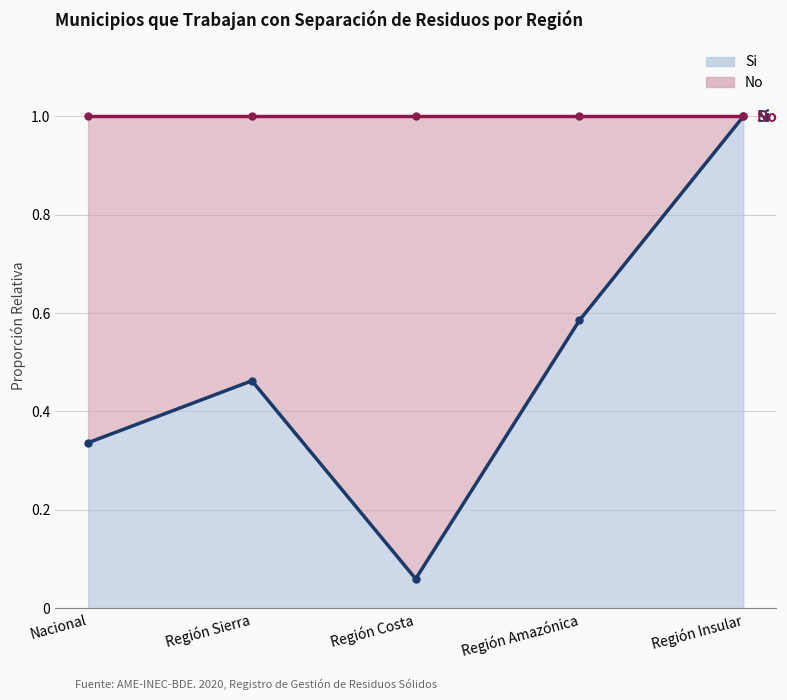

What is the label of the 5th point from the left?

Región Insular